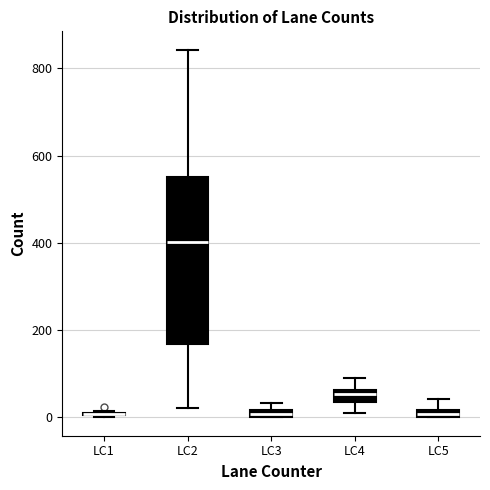

Where is the upper edge of the box for LC4 on the y-axis? The values are not printed on the chart, so give them approximately, as read against the axis.

60